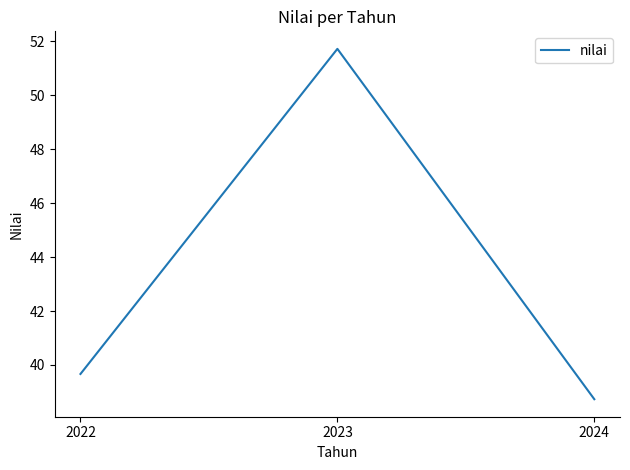

What is the difference between the maximum and minimum values?

13.0